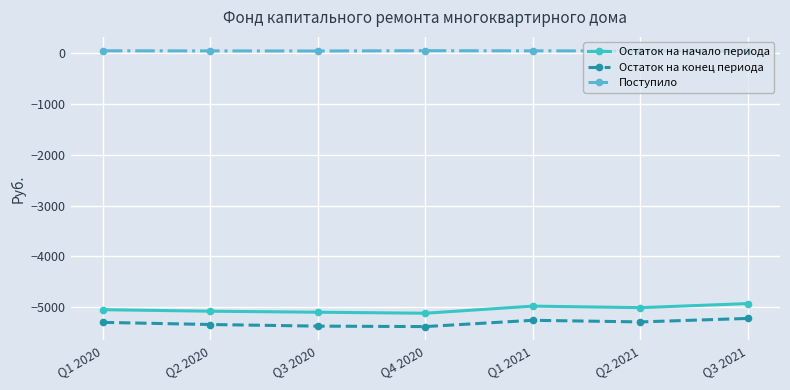

Which series has the widest spread of values?

Остаток на начало периода